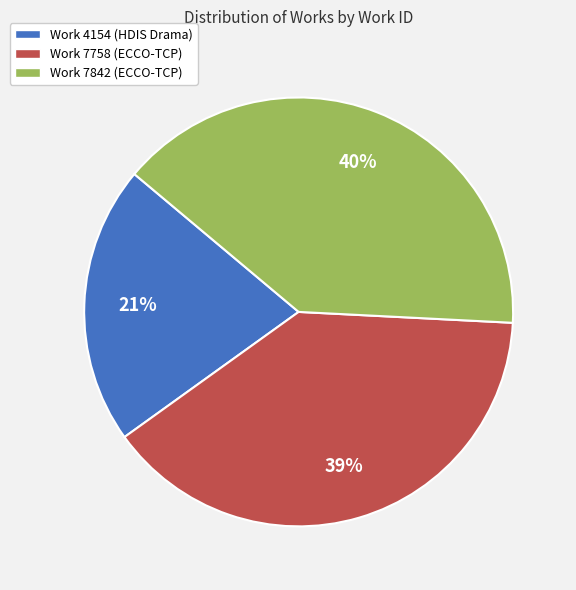

Is the sum of Work 7842 (ECCO-TCP) and Work 7758 (ECCO-TCP) greater than half?

Yes